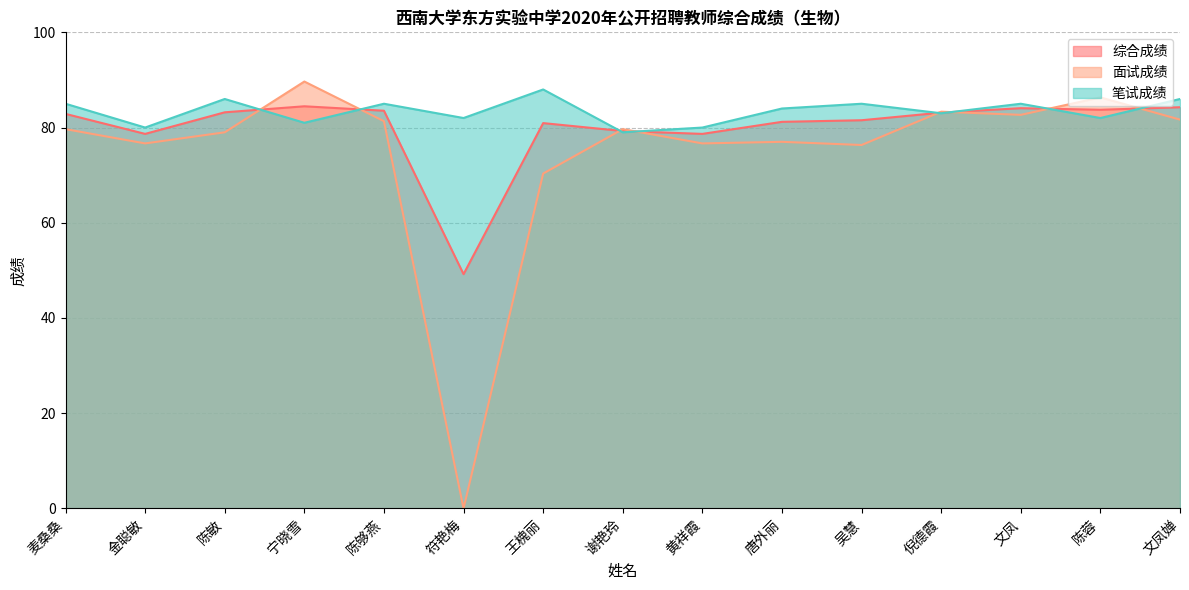

List the labels in order of 笔试成绩 value, largest first.

王槐丽, 陈敏, 文凤婵, 麦桑桑, 陈够燕, 吴慧, 文凤, 唐外丽, 倪德霞, 符艳梅, 陈蓉, 宁晓雪, 金聪敏, 黄祥霞, 谢艳玲